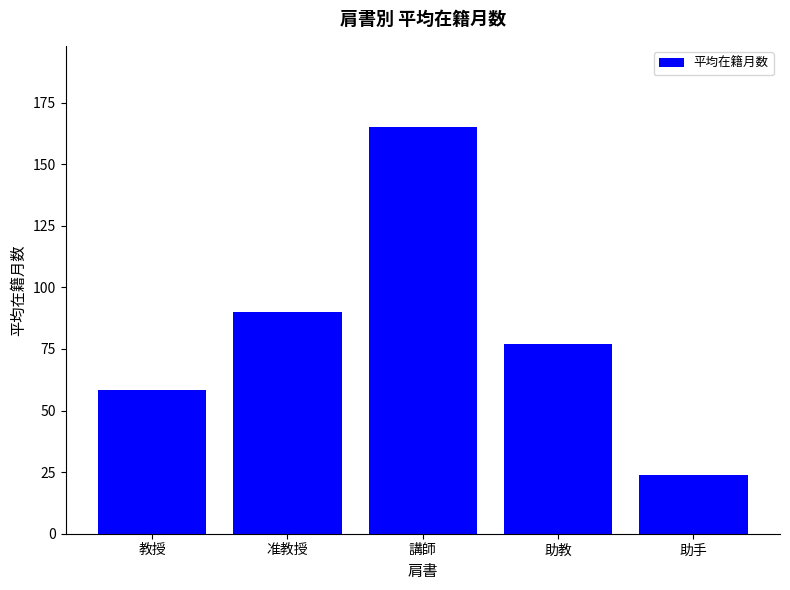

Rank the categories by value from highest to lowest.

講師, 准教授, 助教, 教授, 助手